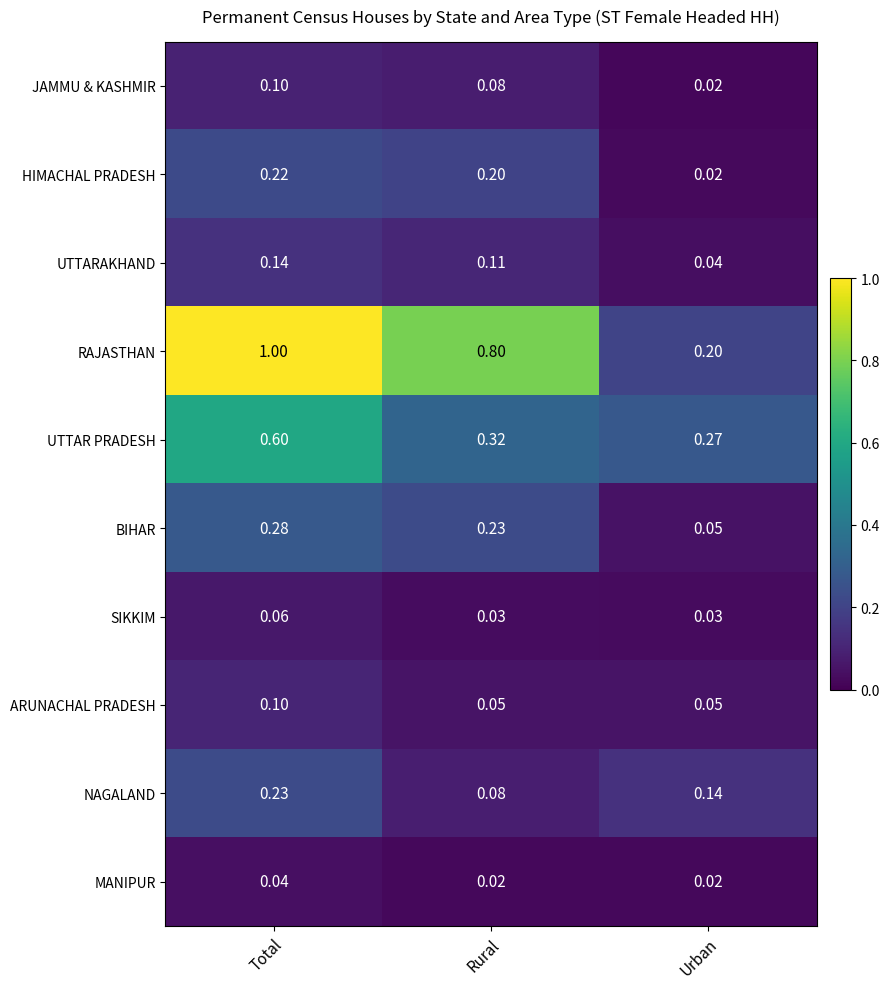

What is the spread (max minus min) of values at Total?

1.0